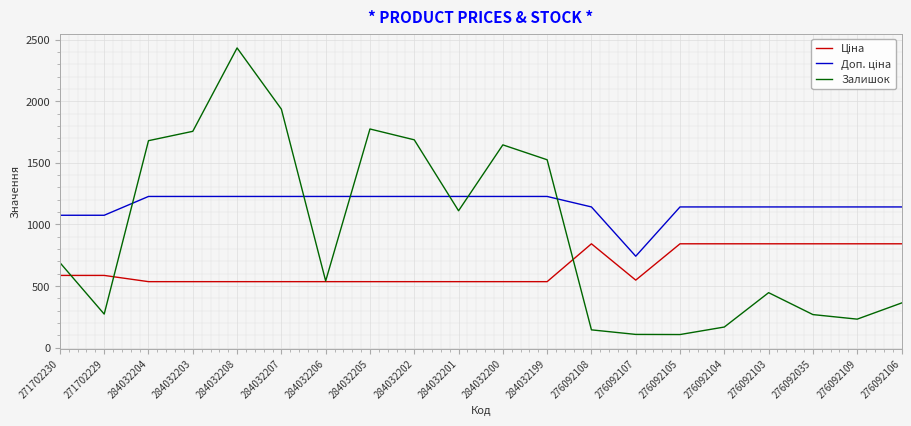

Which category has the highest value across all series?

284032208